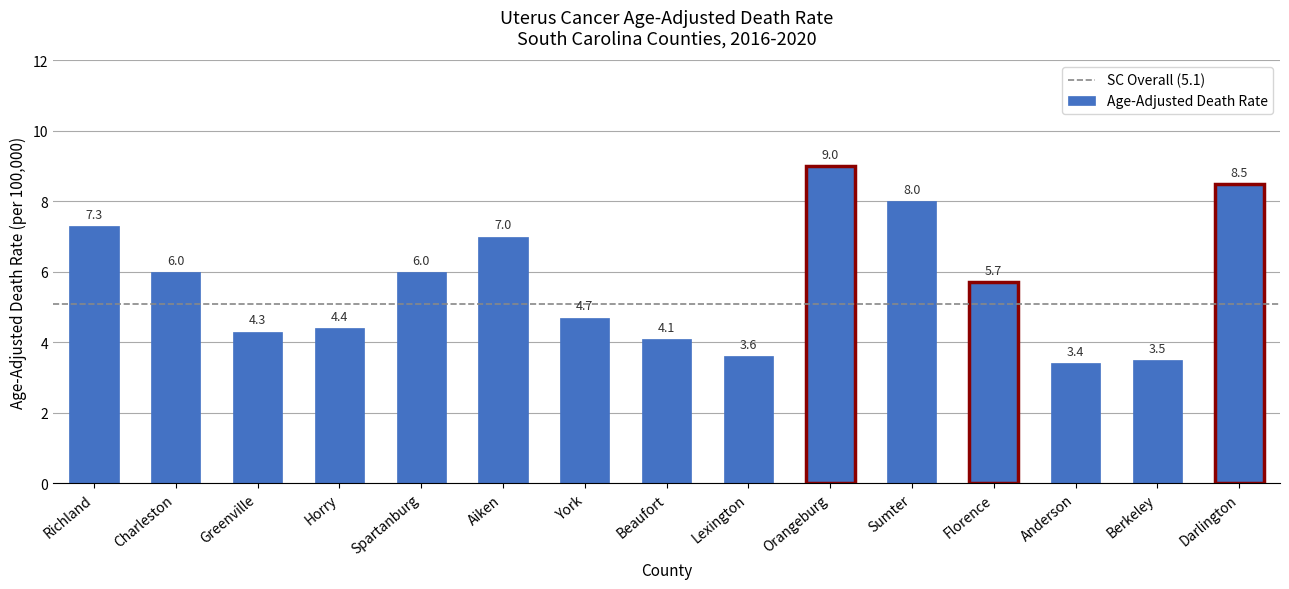

What is the sum of all values?

85.5